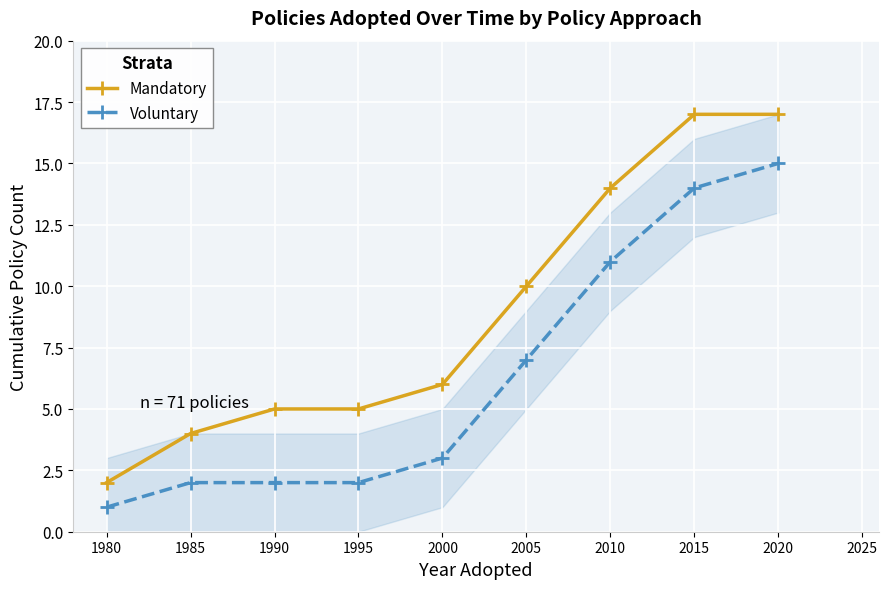

The Mandatory series shows 7 at 1995. True or false?

False